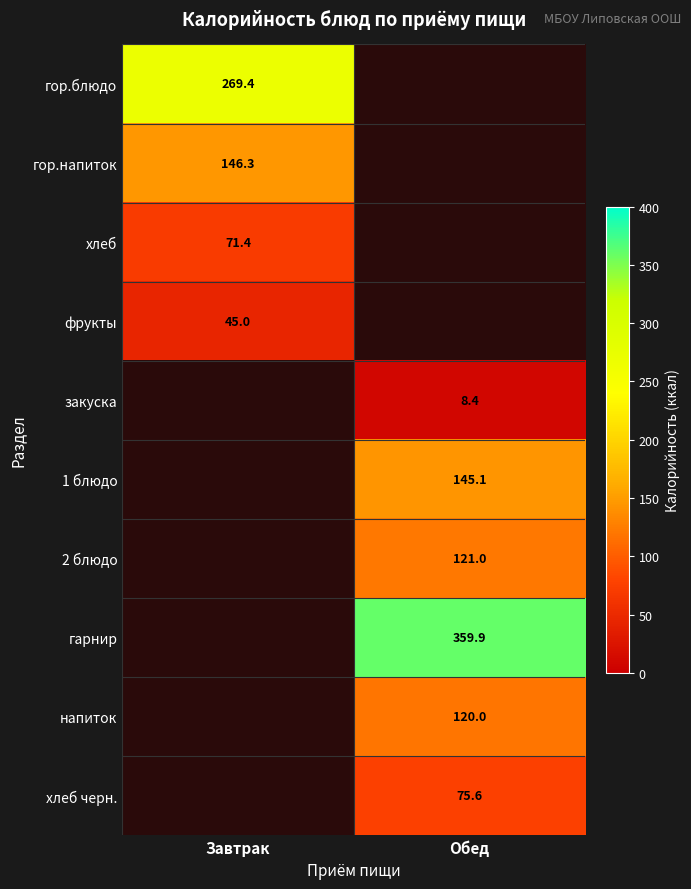

How many values in 2 блюдо are above zero?

1